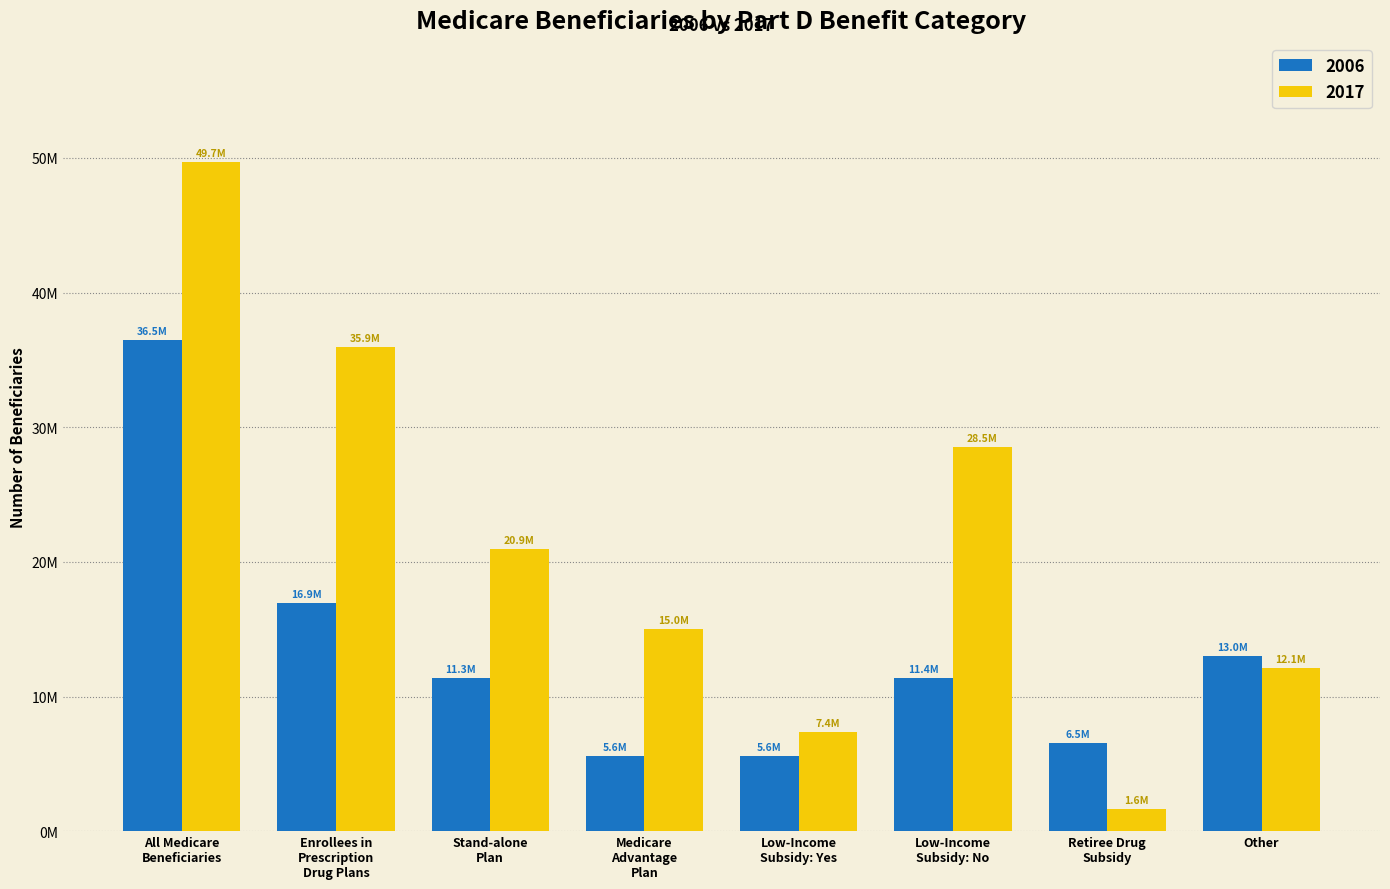

What is the total value across all series at Retiree Drug
Subsidy?

8158985